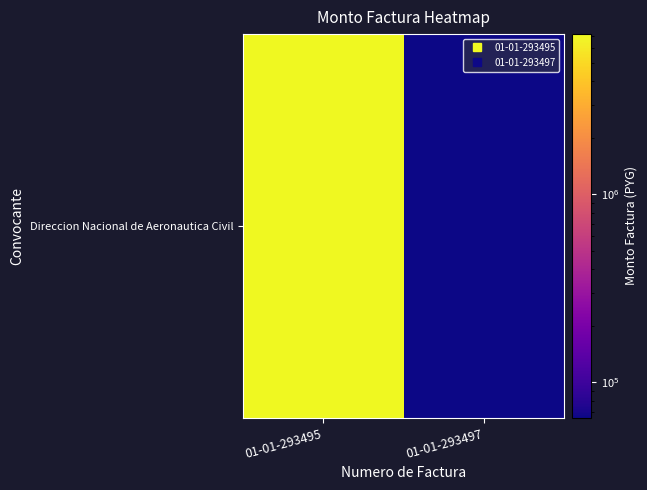

What is the average value?

3592480